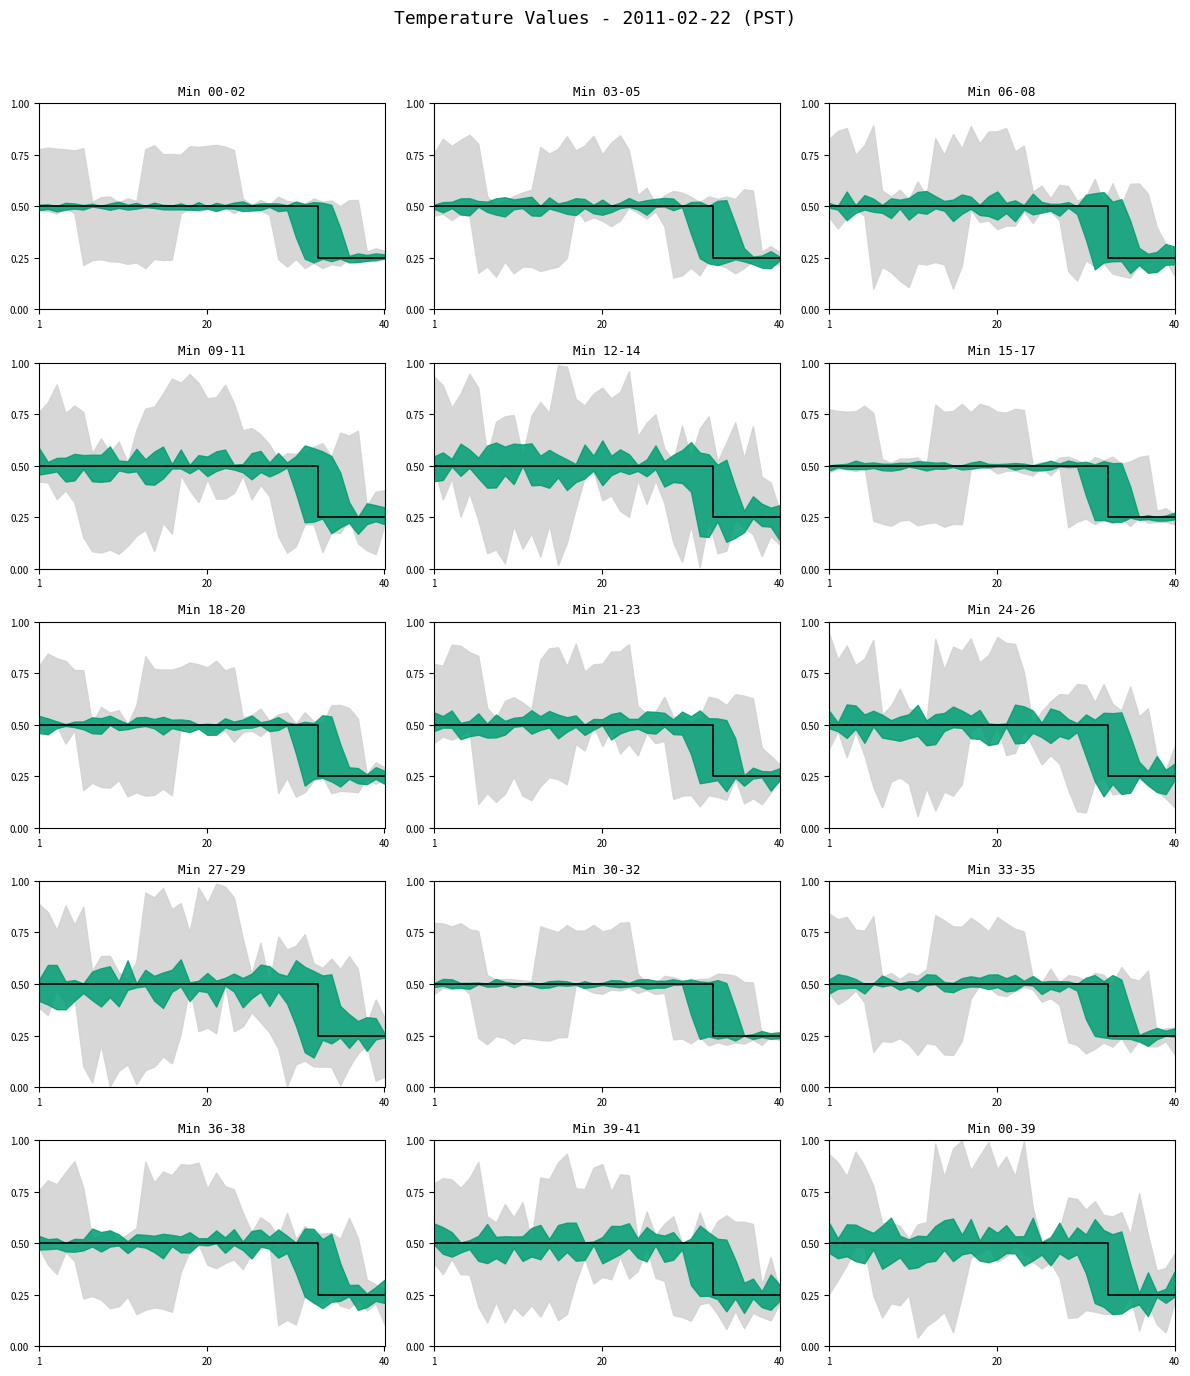

How many distinct data groups are displayed?

1